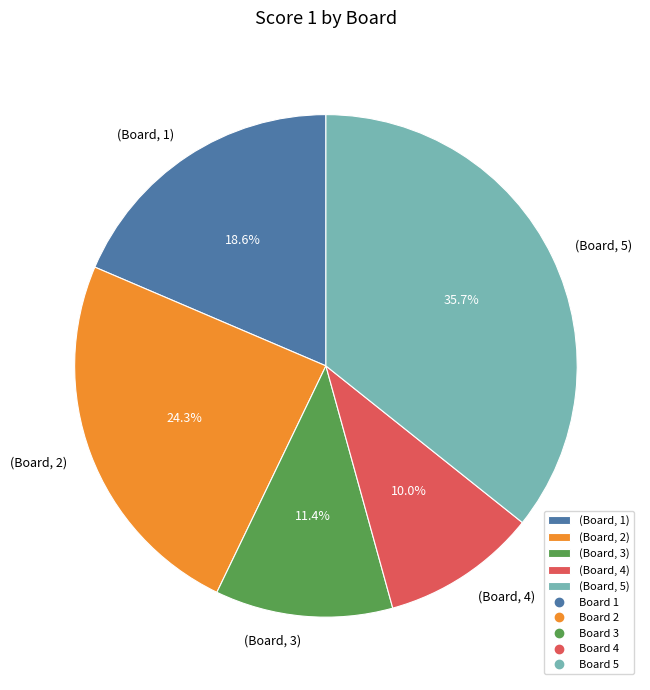

Rank the categories by value from lowest to highest.

(Board, 4), (Board, 3), (Board, 1), (Board, 2), (Board, 5)